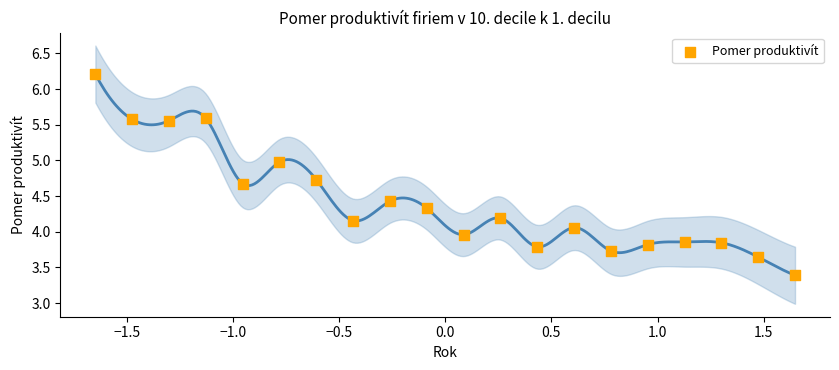

What is the range of X values (max minus min)?

3.3